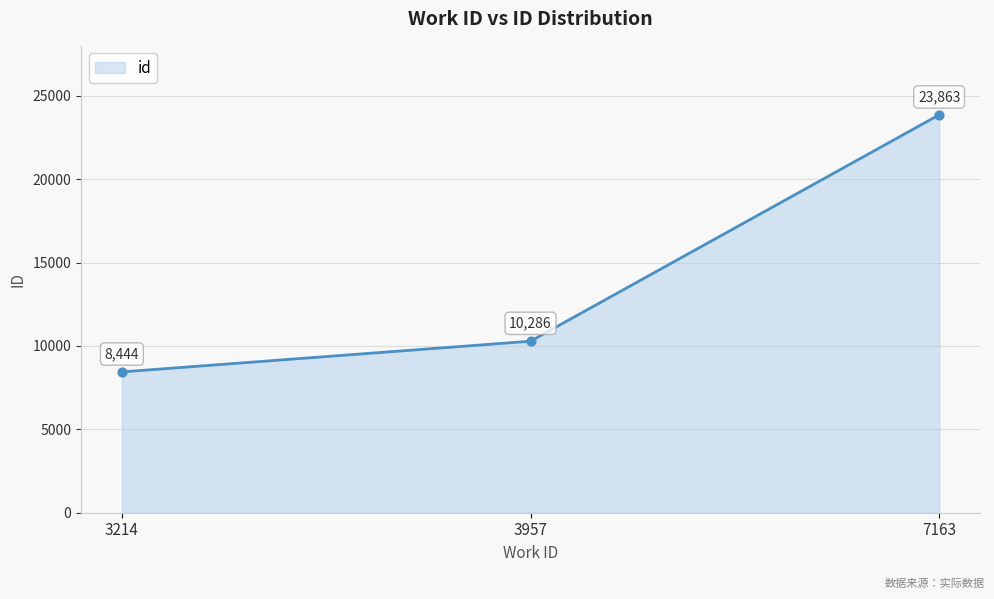

Approximately how many times larger is the value at 3957 compared to 7163?

0.4